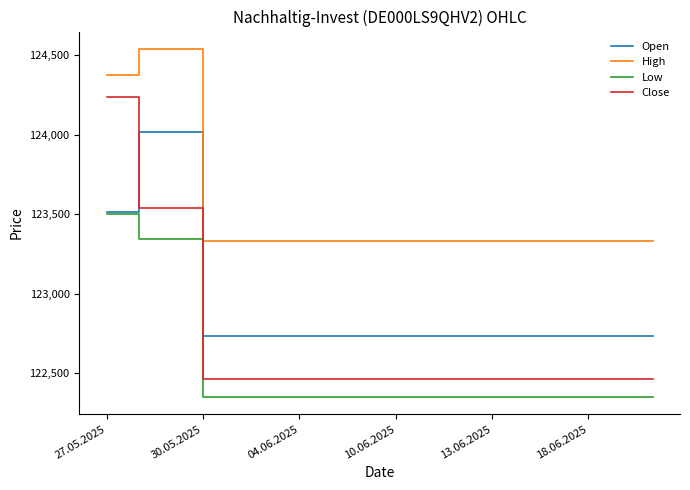

Rank the series by their maximum value, from lowest to highest.

Low, Open, Close, High